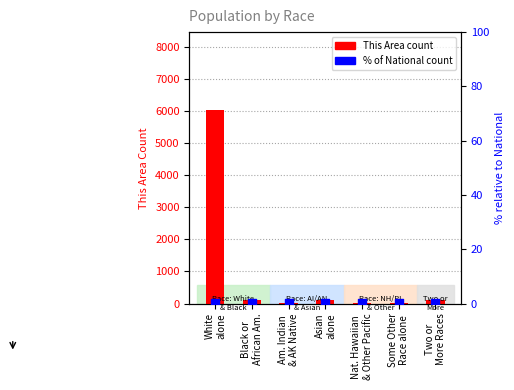

Which series reaches the minimum Y coordinate?

% vs National